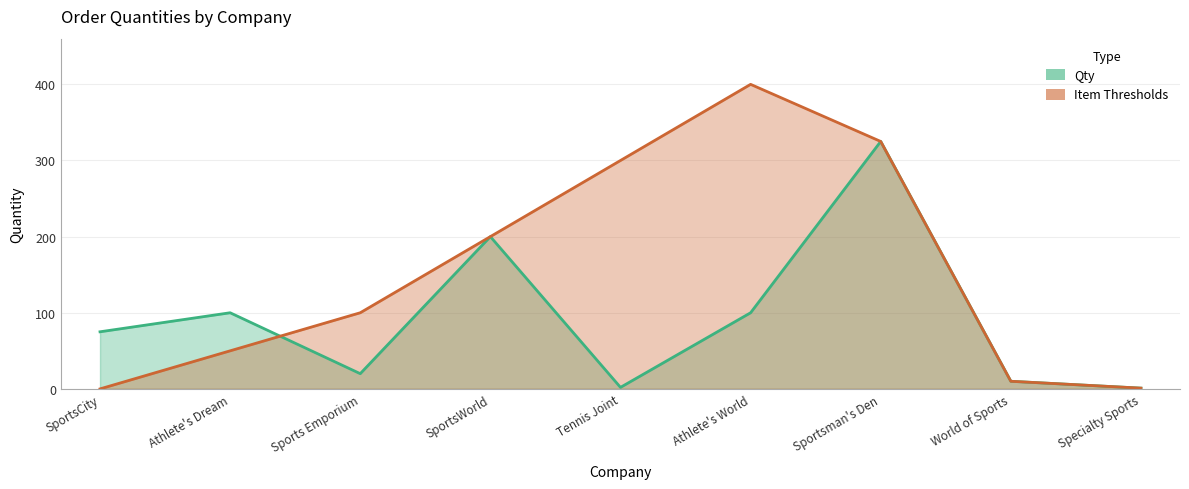

True or false: Item Thresholds has more than 2 points higher than both neighbors.

False